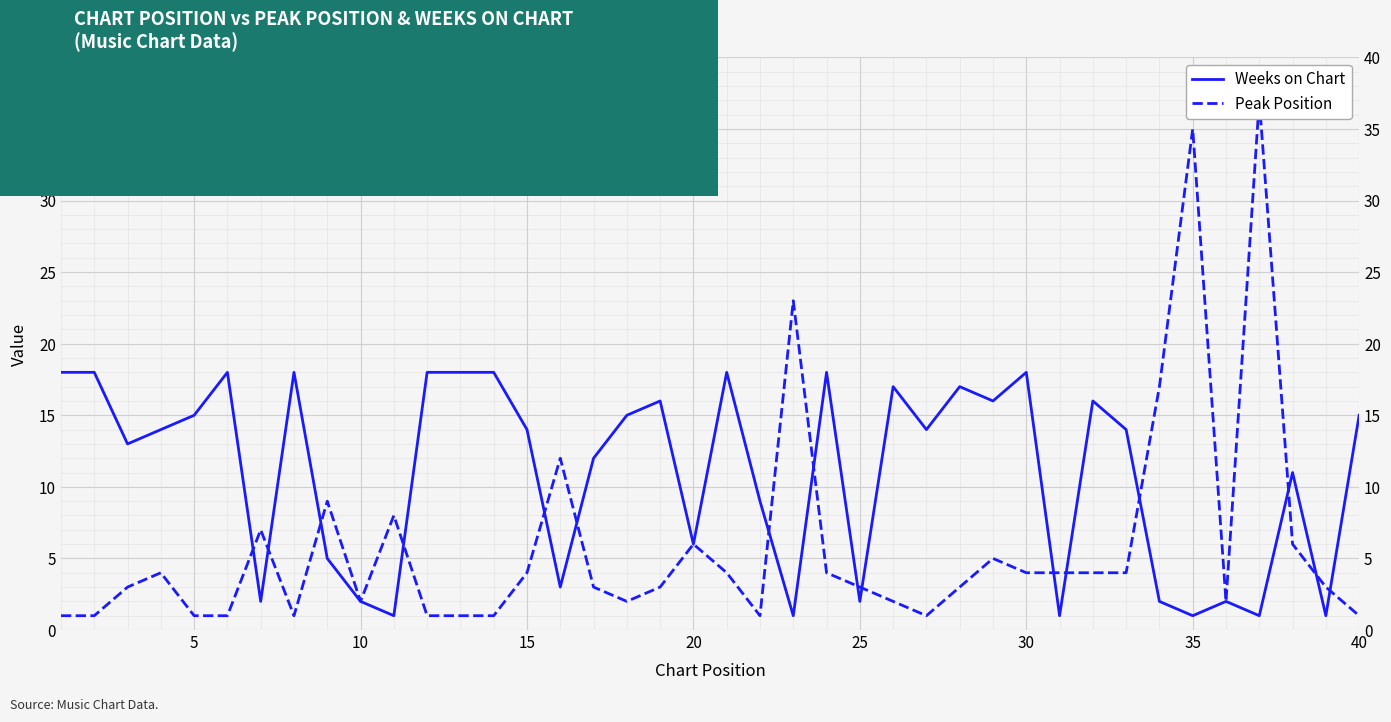

Which series has the largest total across all categories?

Weeks on Chart